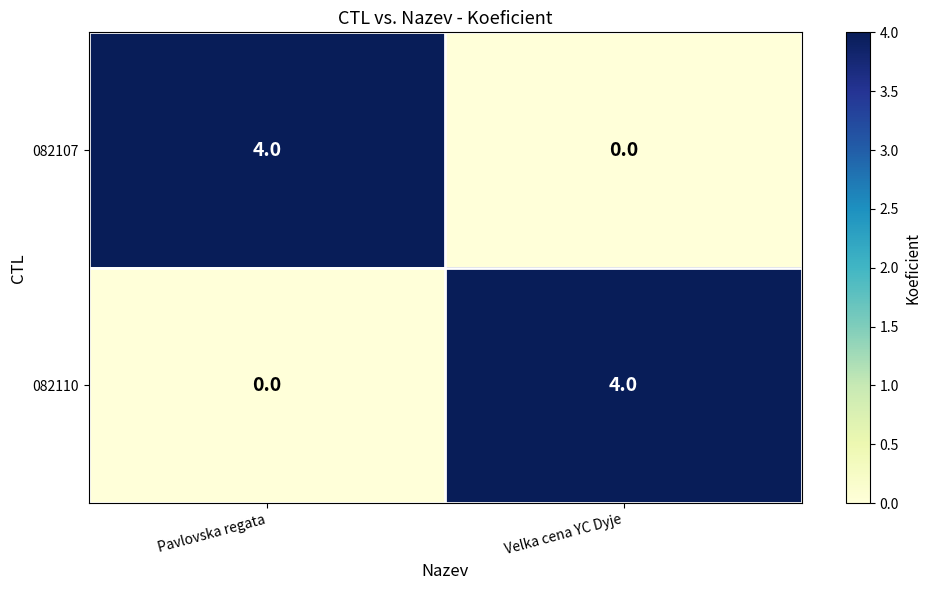

What is the greatest value displayed?

4